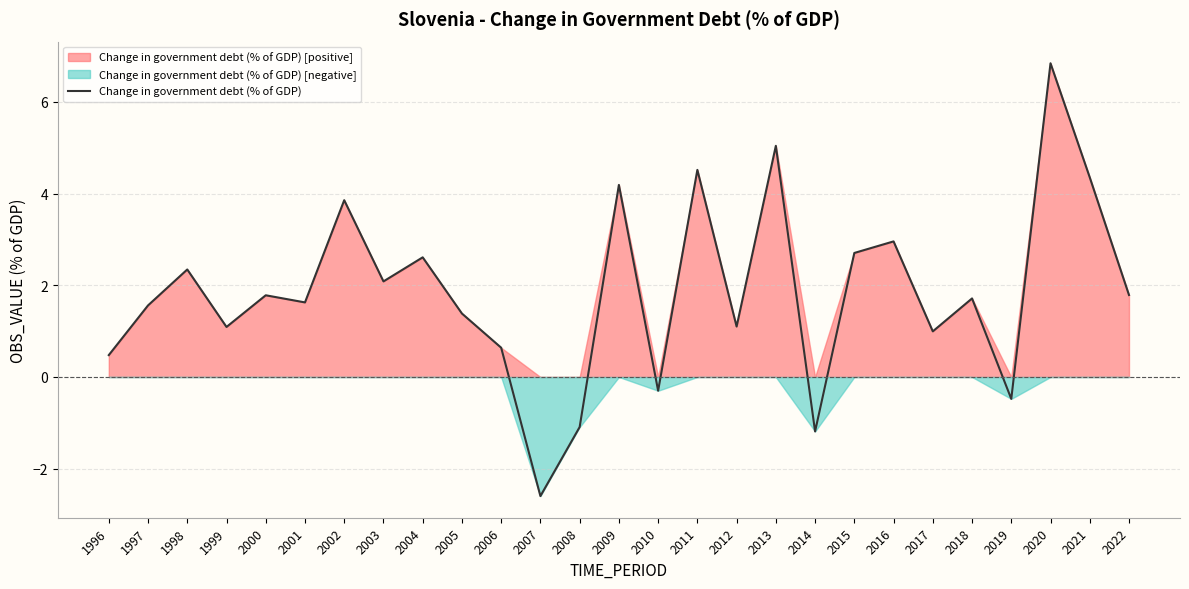

Rank the categories by value from highest to lowest.

2020, 2013, 2011, 2021, 2009, 2002, 2016, 2015, 2004, 1998, 2003, 2022, 2000, 2018, 2001, 1997, 2005, 2012, 1999, 2017, 2006, 1996, 2010, 2019, 2008, 2014, 2007